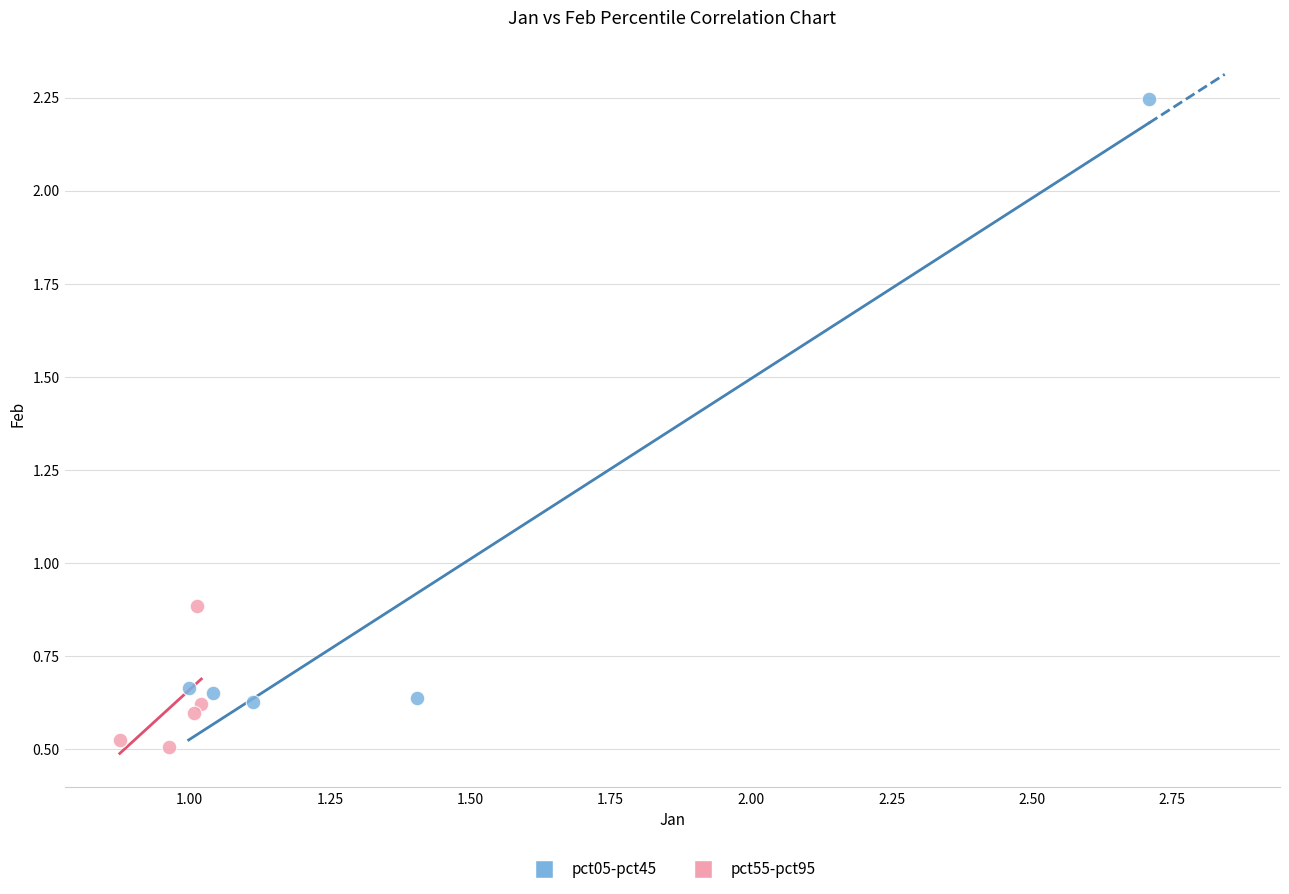

Which series contains the lowest Y value?

pct55-pct95